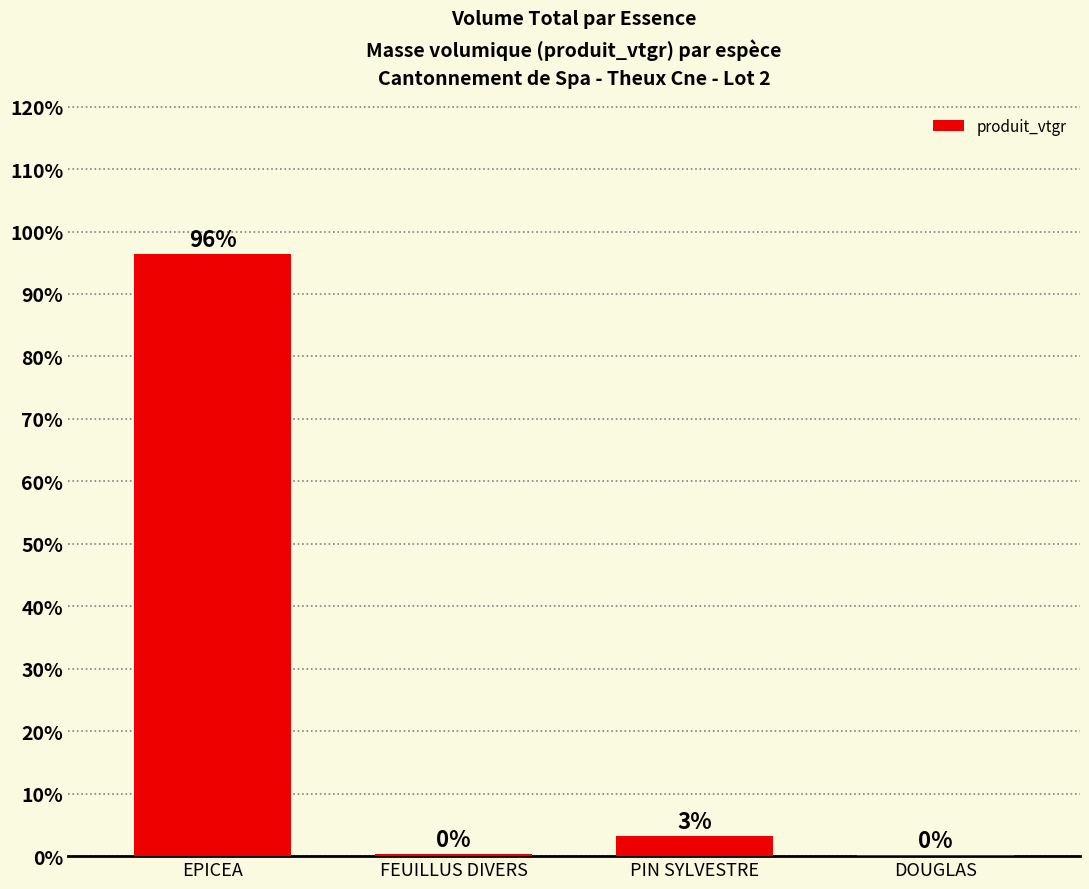

What is the maximum value shown in the chart?

96.4